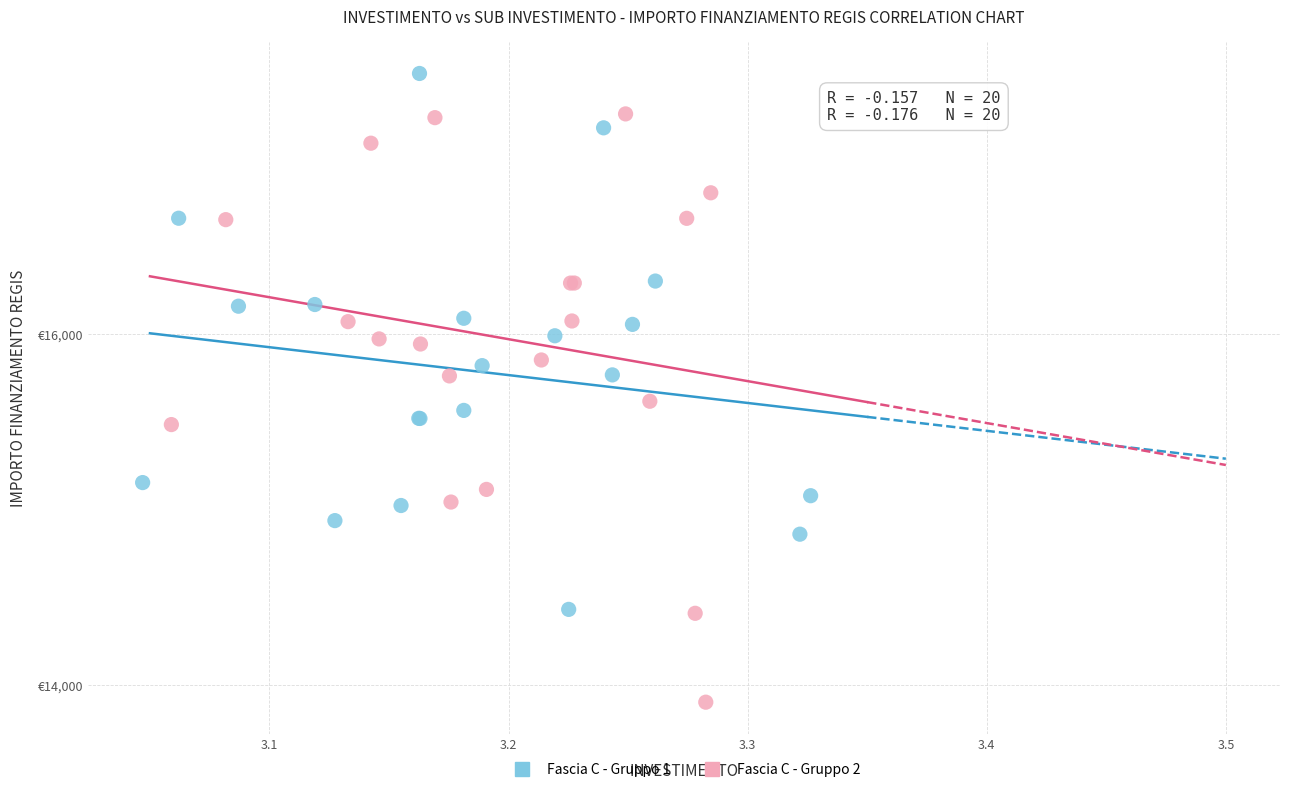

Which series reaches the minimum Y coordinate?

Fascia C - Gruppo 2